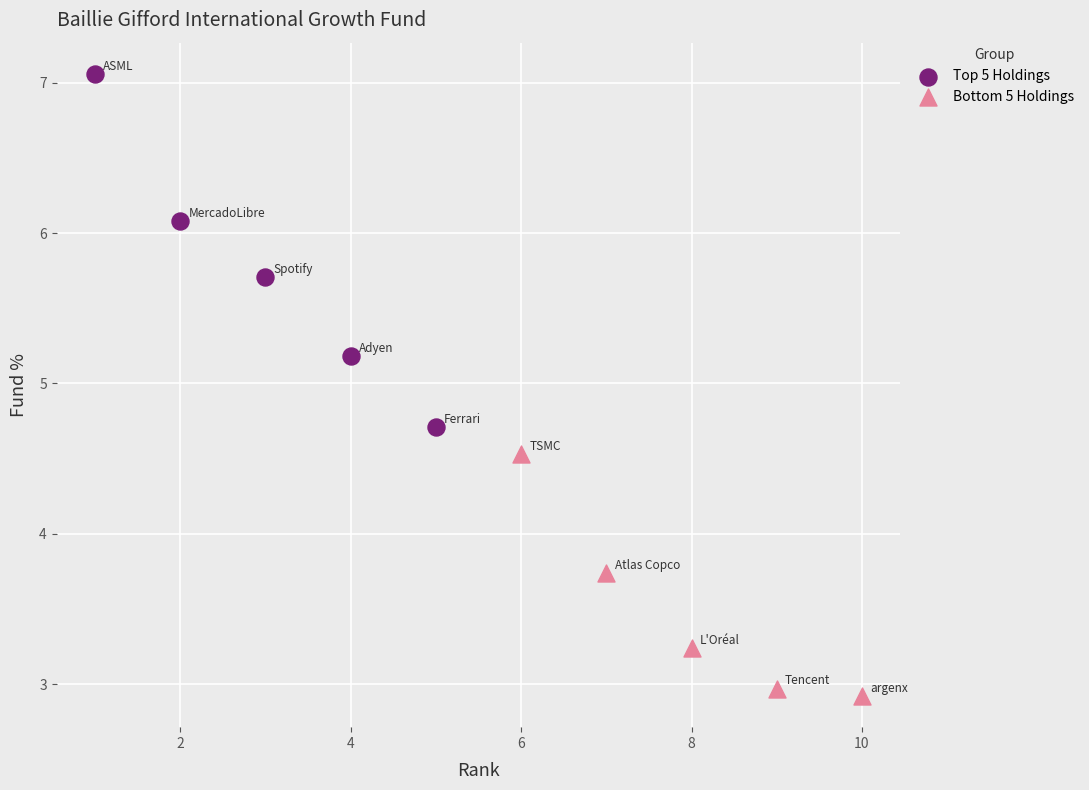

What are all the series names shown in the legend?

Top 5 Holdings, Bottom 5 Holdings